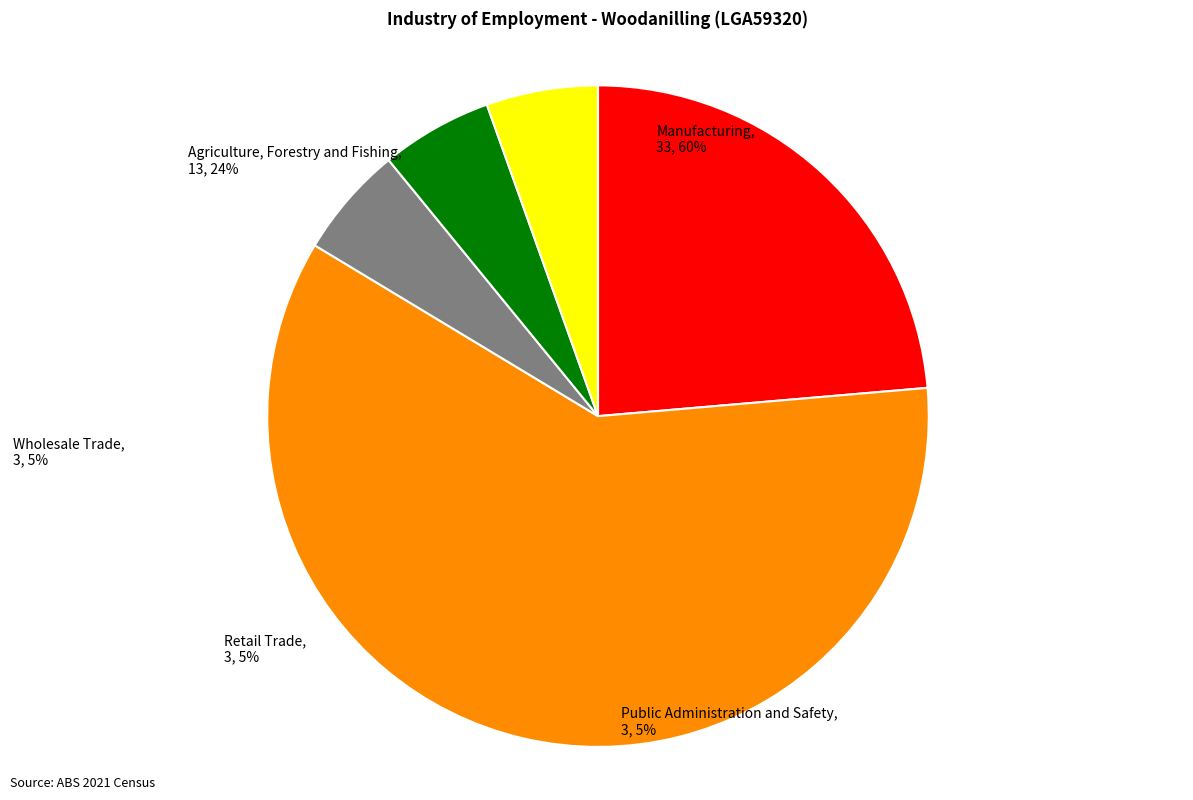

The Public Administration and Safety slice represents 1% of the pie. True or false?

False